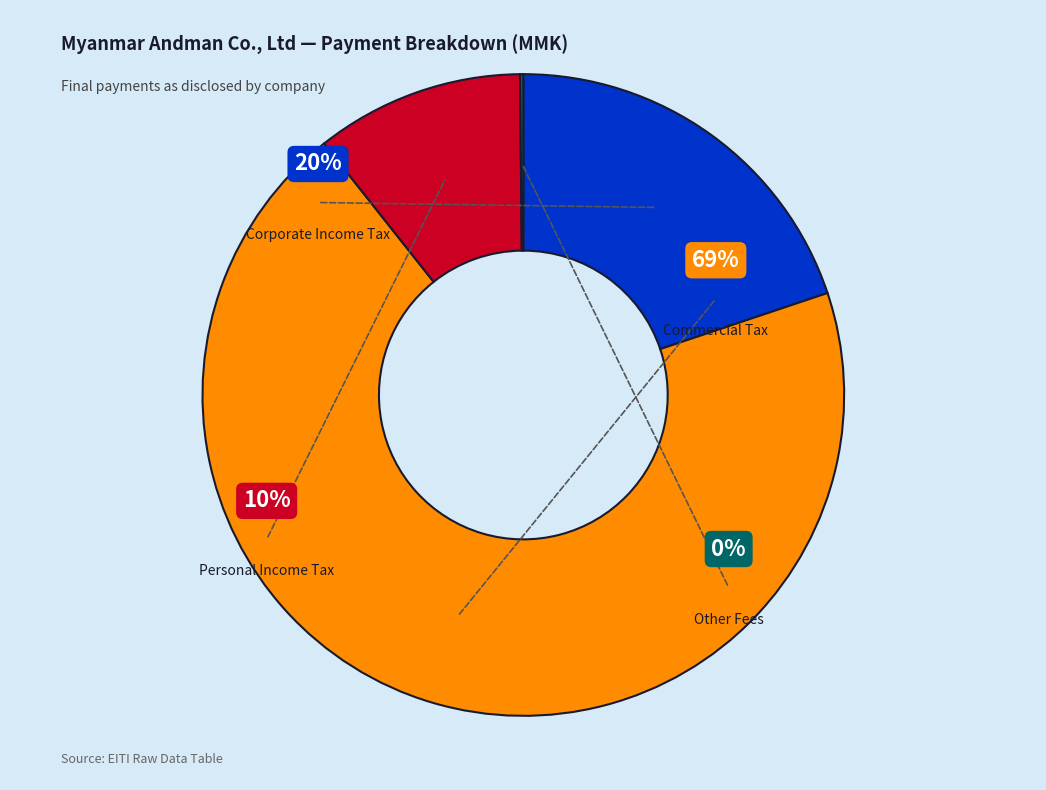

Rank the categories by value from lowest to highest.

Other Fees, Personal Income Tax, Corporate Income Tax, Commercial Tax